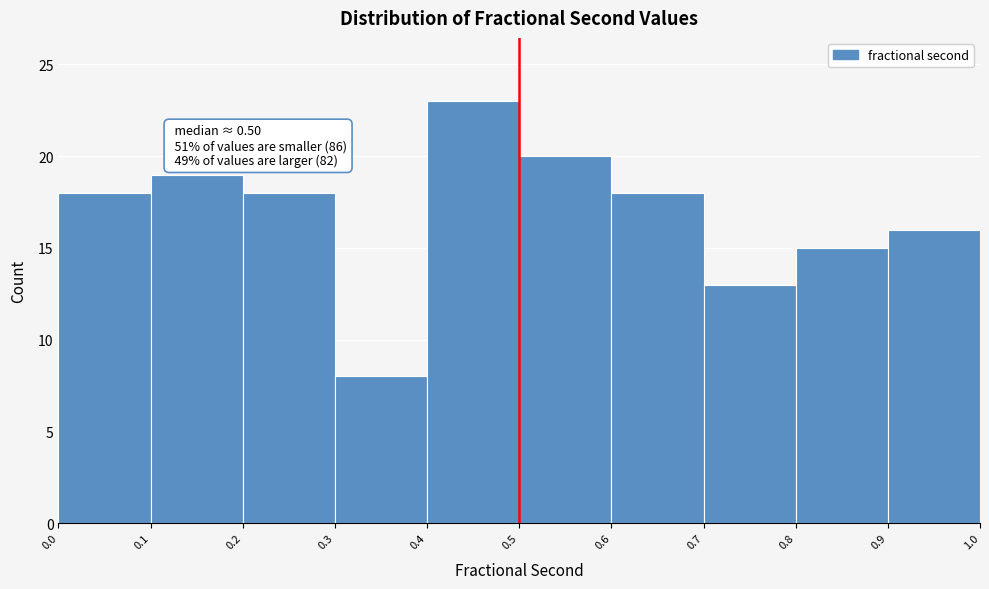

Over which range of the x-axis is the bar tallest?

0.4 to 0.5